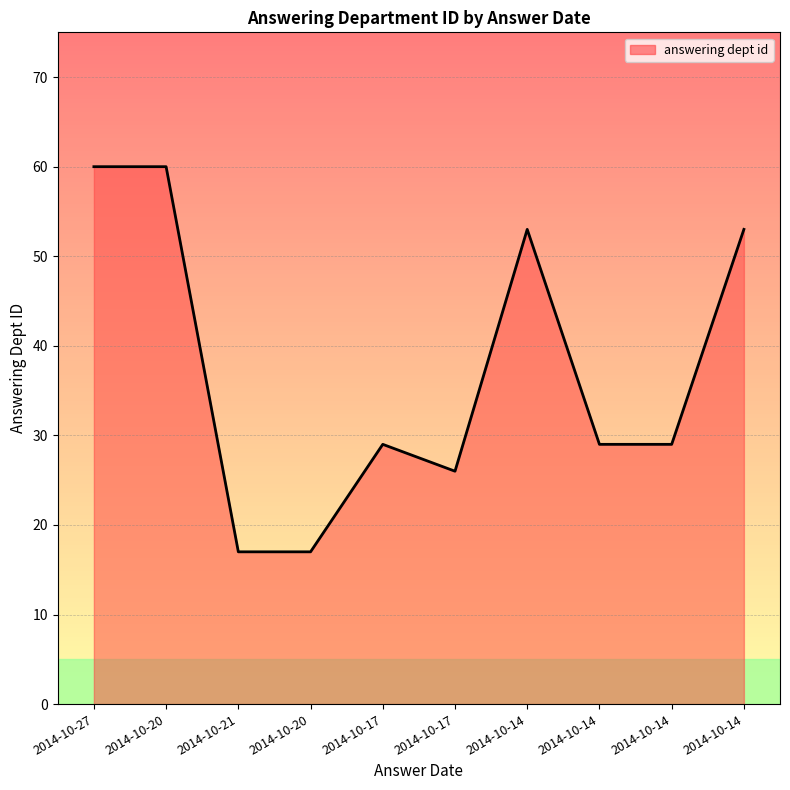

What is the change in value from 2014-10-27 to 2014-10-17?

-31